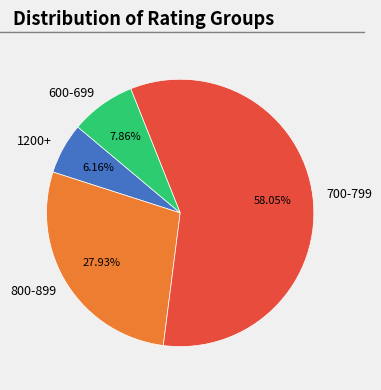

Which slice is the largest?

700-799